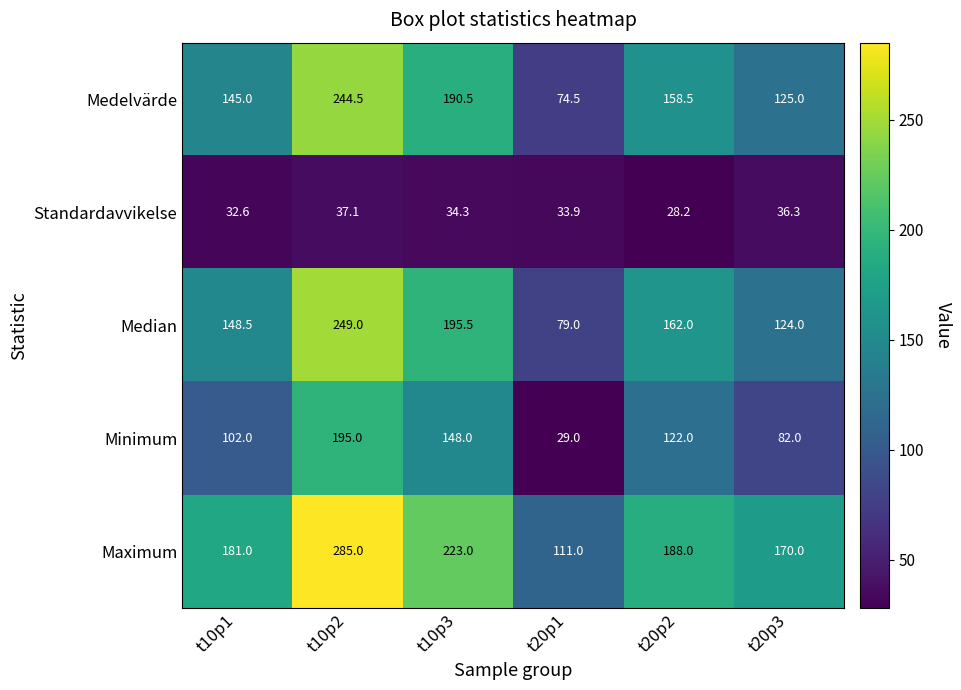

The Maximum series shows 253.4 at t10p1. True or false?

False